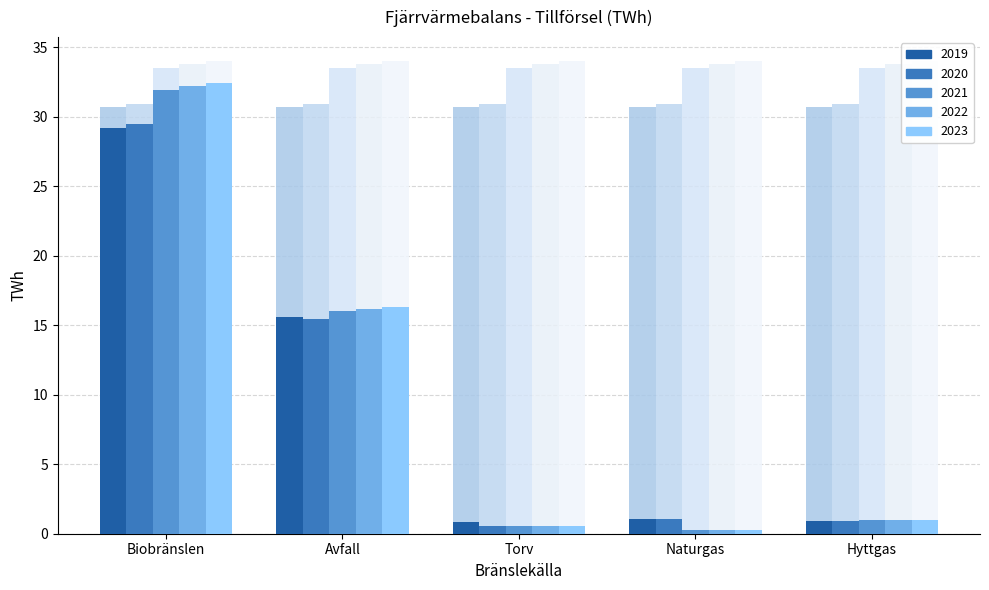

Which series has the largest total across all categories?

2023